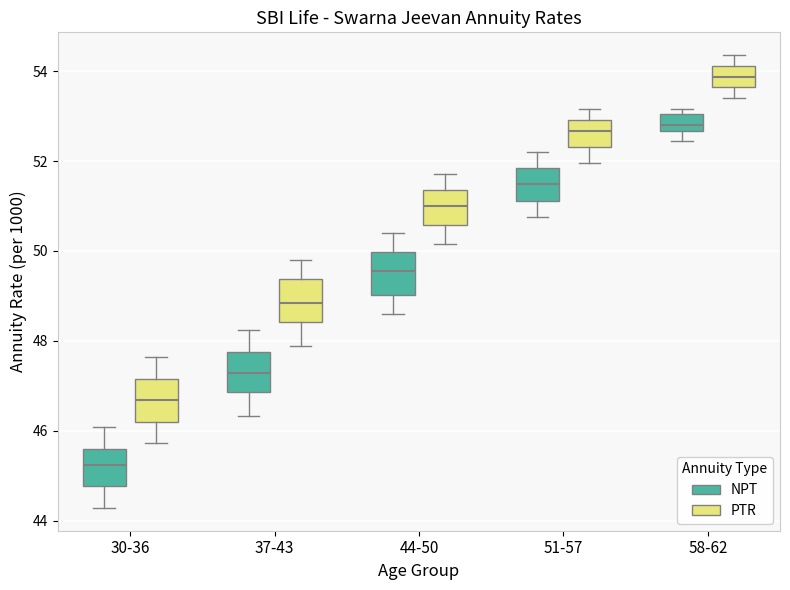

Which box's median line is the highest?

58-62 (PTR)